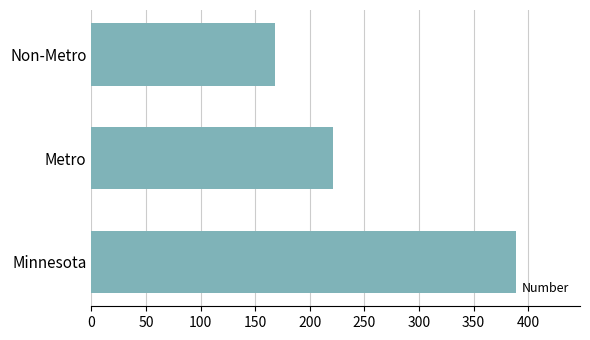

How many series are shown in this chart?

1